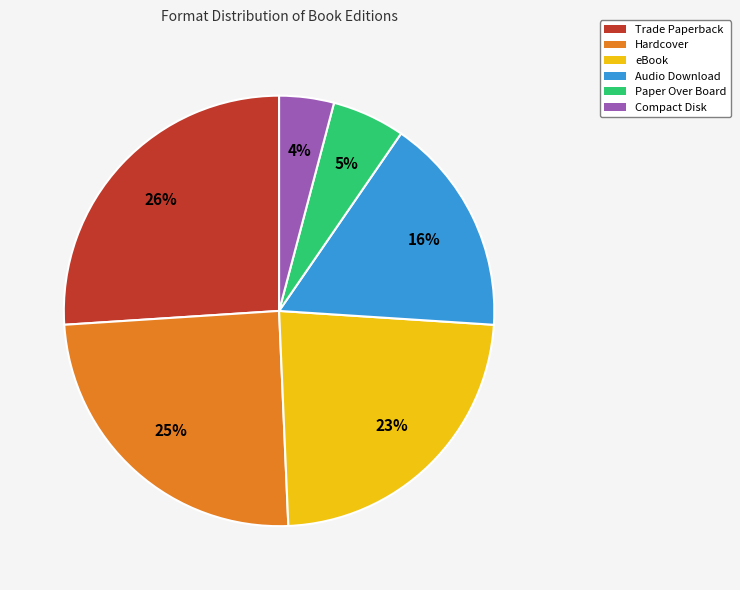

The Paper Over Board slice represents 5% of the pie. True or false?

True